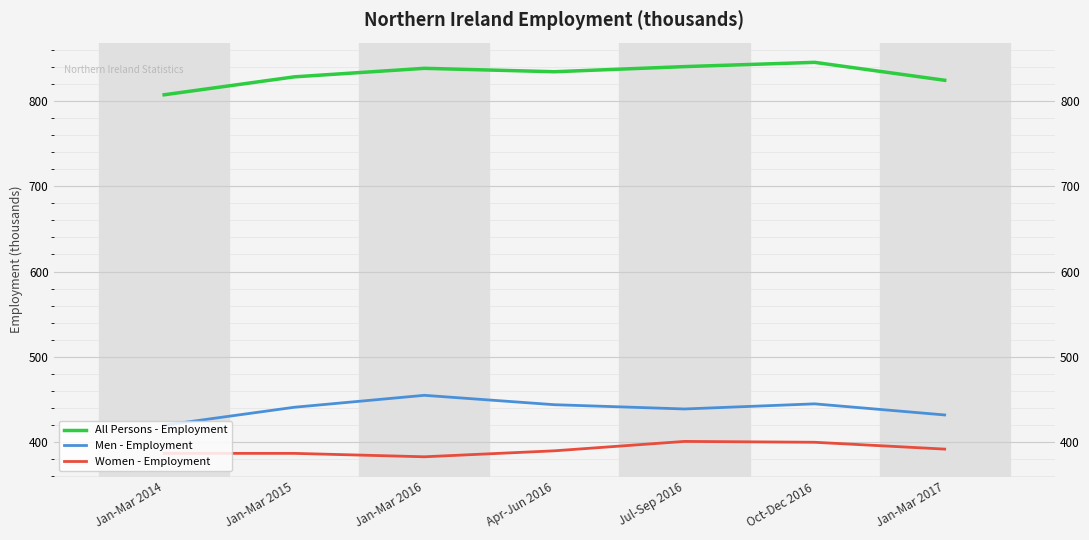

Between Jan-Mar 2014 and Oct-Dec 2016, which series saw the biggest shift?

All Persons - Employment